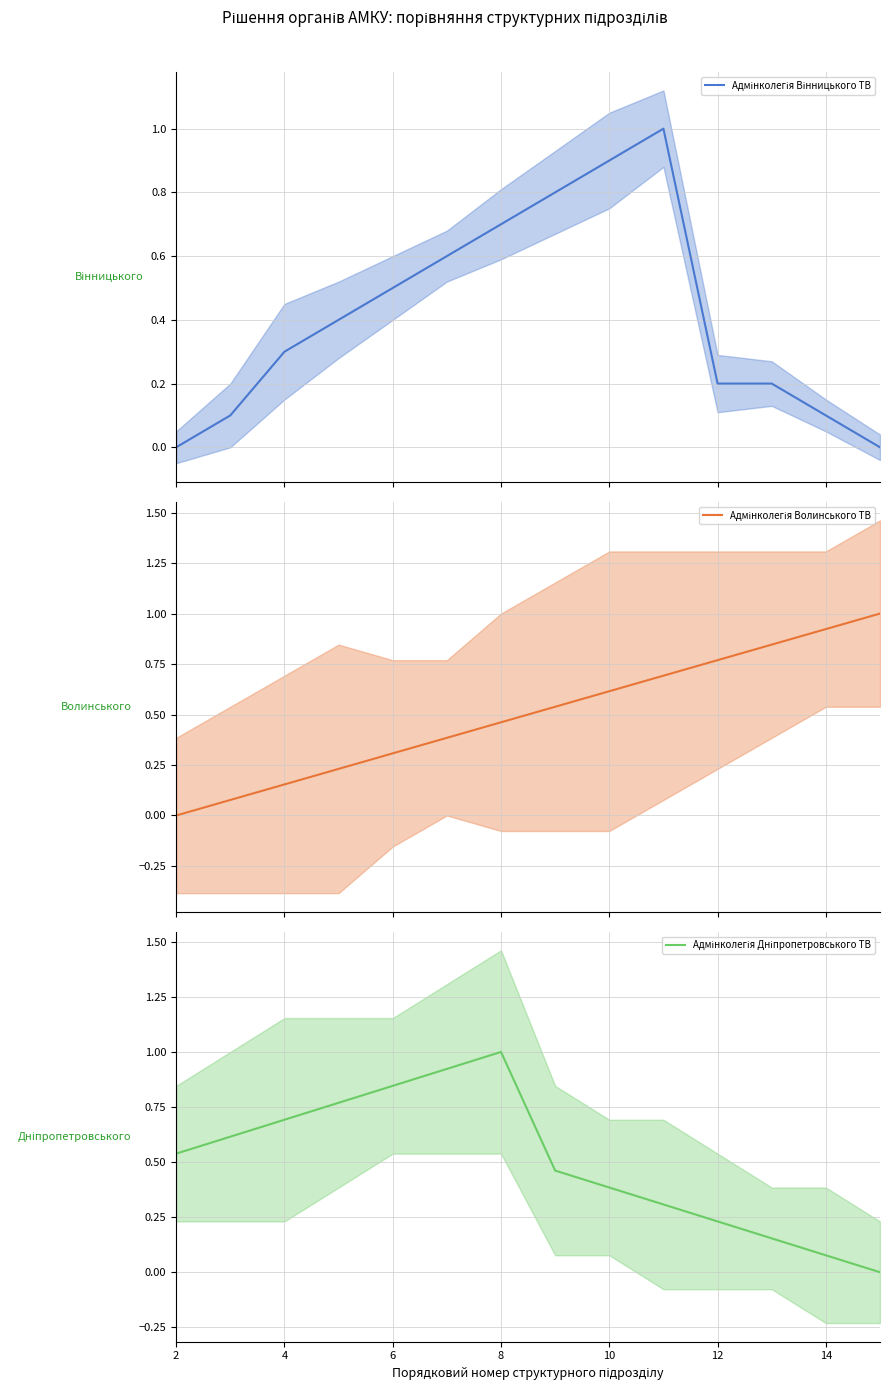

Is the value of Адмінколегія Вінницького ТВ (mean) at 6 greater than the value of Адмінколегія Волинського ТВ (mean) at 8?

Yes